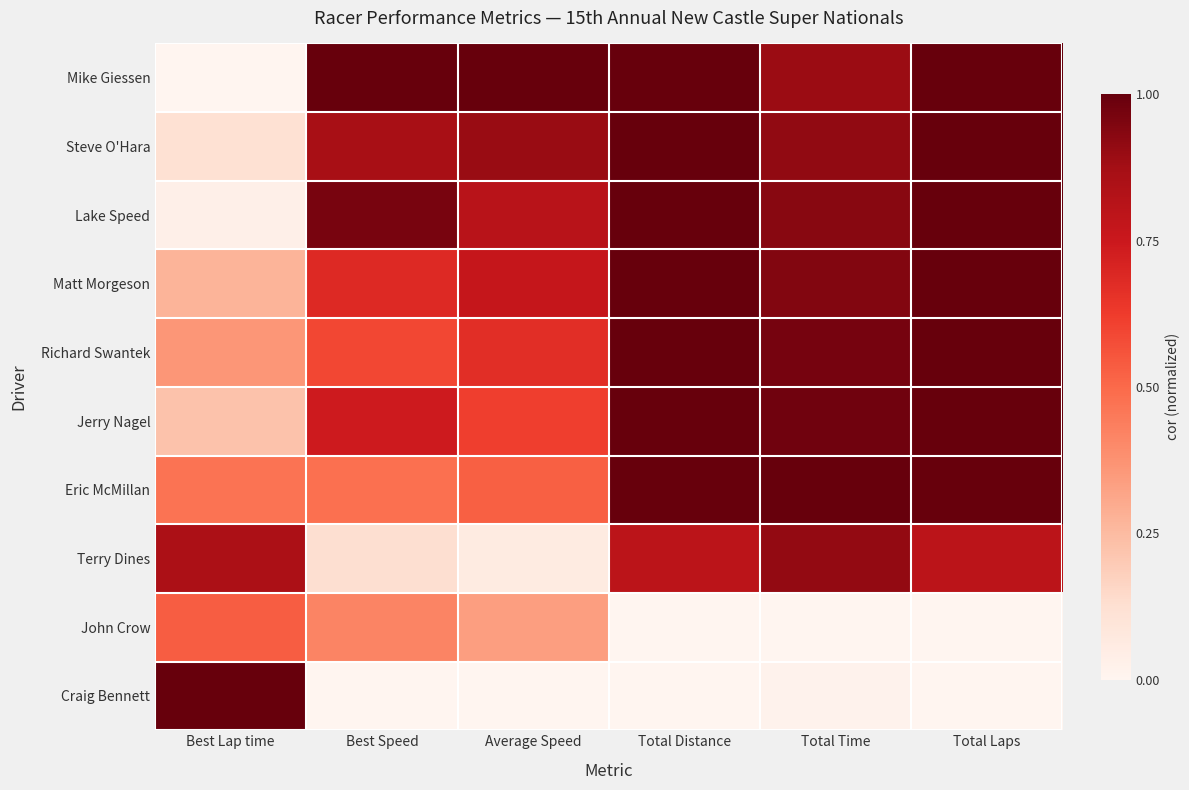

Rank the series by their maximum value, from highest to lowest.

Eric McMillan, Craig Bennett, Mike Giessen, Steve O'Hara, Lake Speed, Matt Morgeson, Richard Swantek, Jerry Nagel, Terry Dines, John Crow